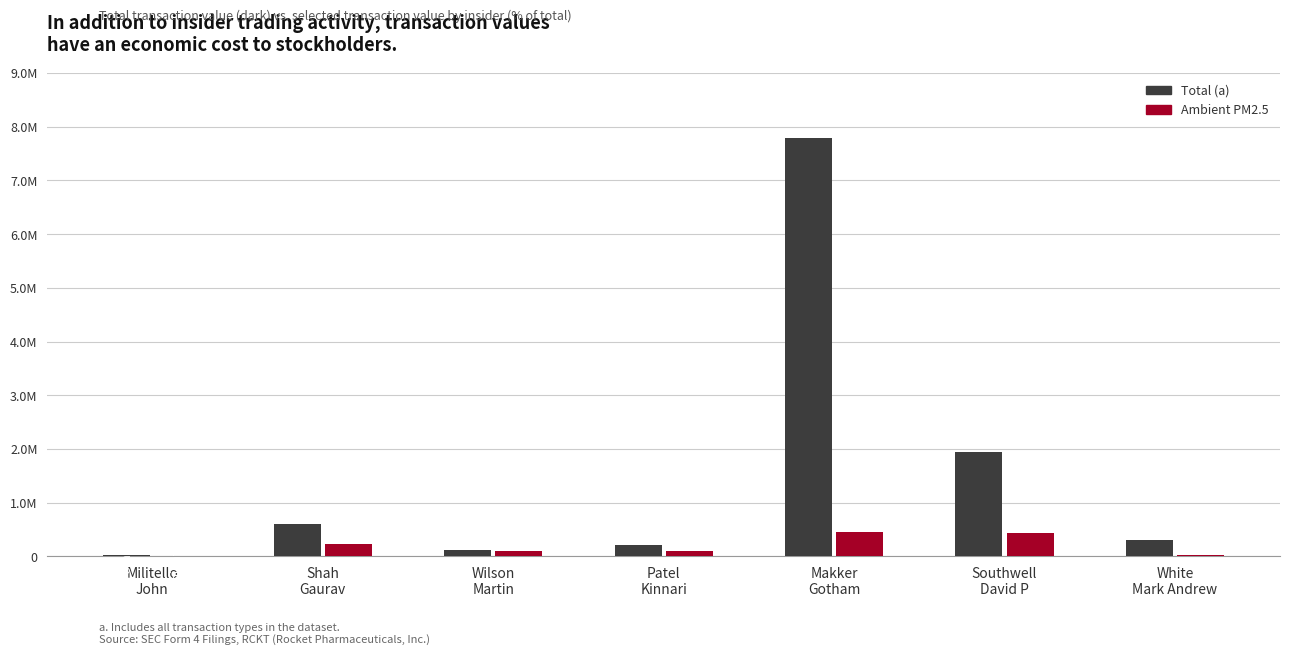

Is it true that Total (a) equals 5106072 at Makker
Gotham?

False